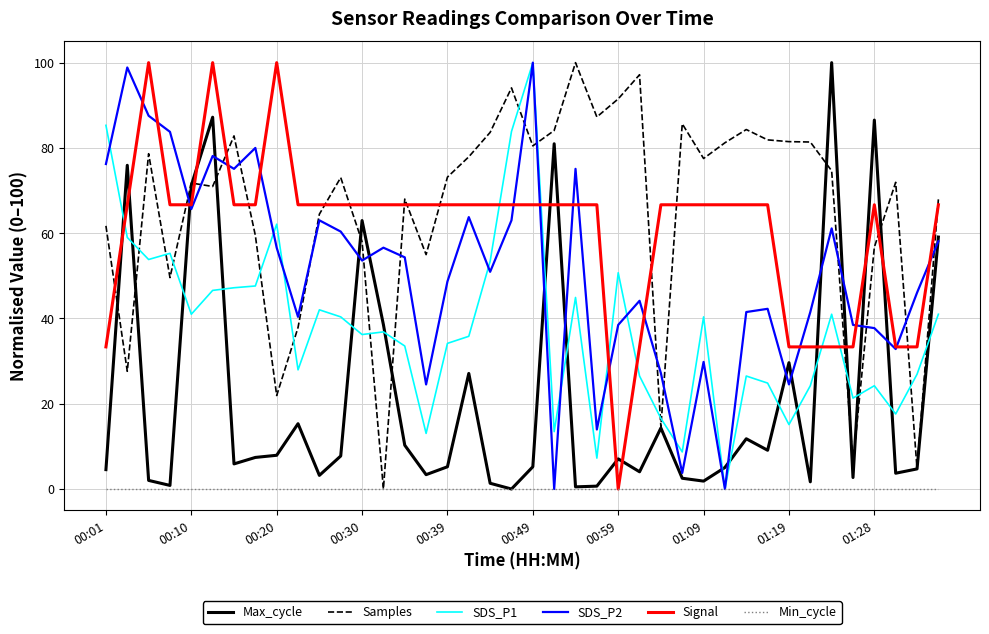

What are all the series names shown in the legend?

Max_cycle, Samples, SDS_P1, SDS_P2, Signal, Min_cycle